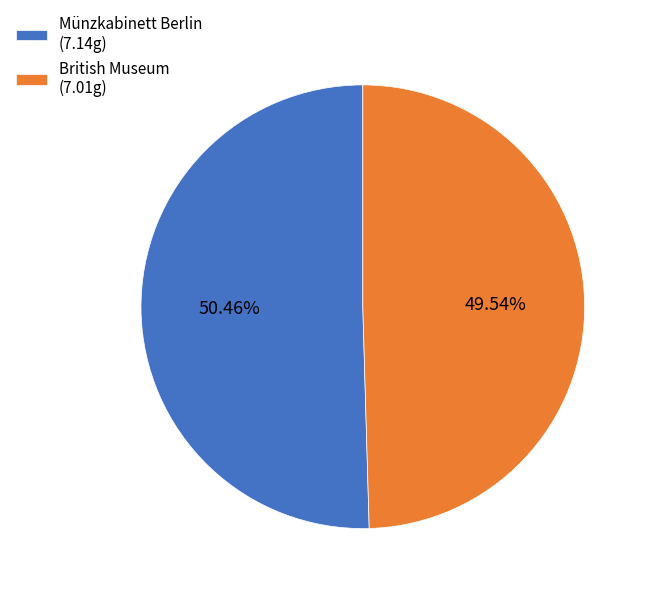

Combined, do British Museum and Münzkabinett Berlin account for over 50%?

Yes